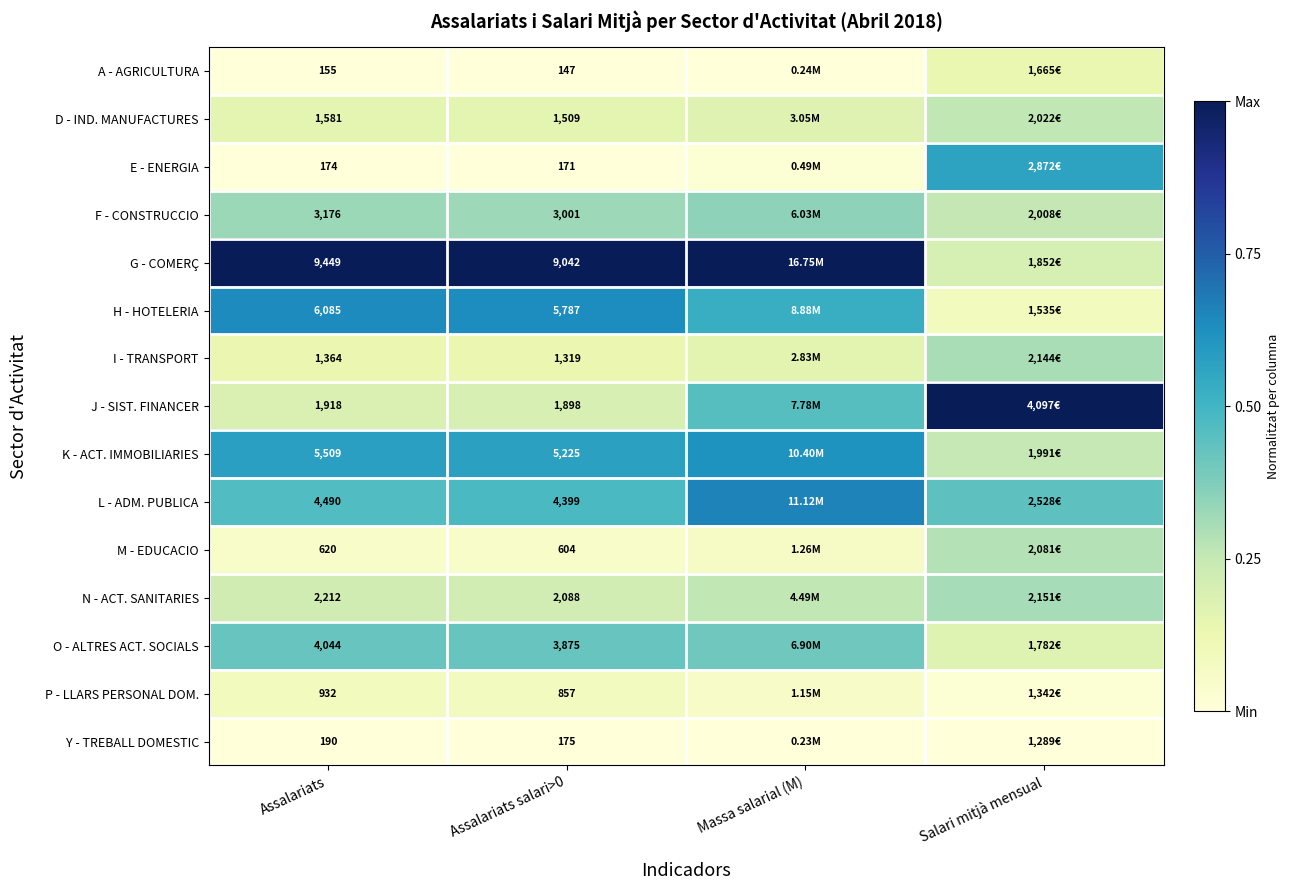

At Assalariats salari>0, list the series in order from smallest to largest.

A - AGRICULTURA, E - ENERGIA, Y - TREBALL DOMESTIC, M - EDUCACIO, P - LLARS PERSONAL DOM., I - TRANSPORT, D - IND. MANUFACTURES, J - SIST. FINANCER, N - ACT. SANITARIES, F - CONSTRUCCIO, O - ALTRES ACT. SOCIALS, L - ADM. PUBLICA, K - ACT. IMMOBILIARIES, H - HOTELERIA, G - COMERÇ